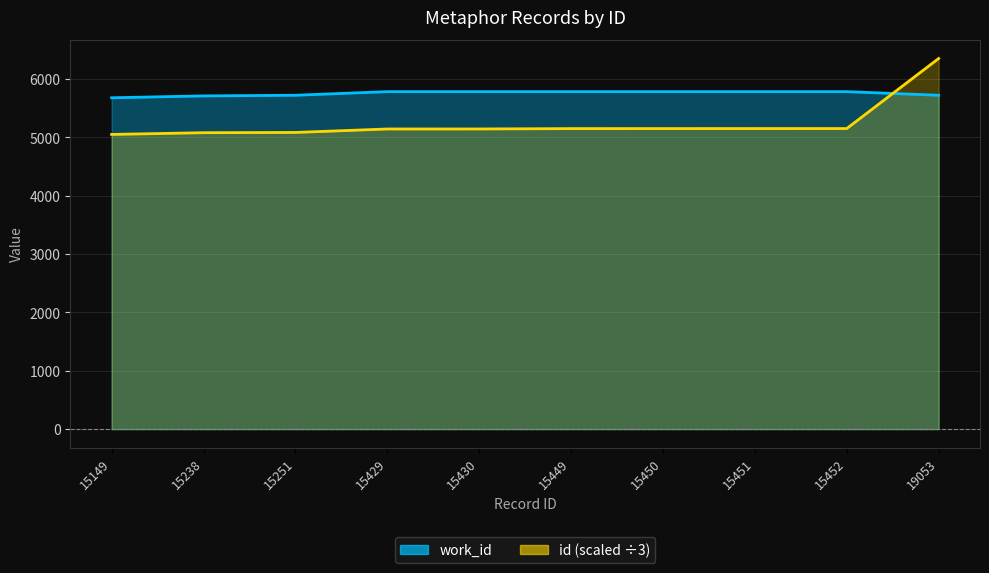

True or false: id has a value of 5083.7 at 15251.

True